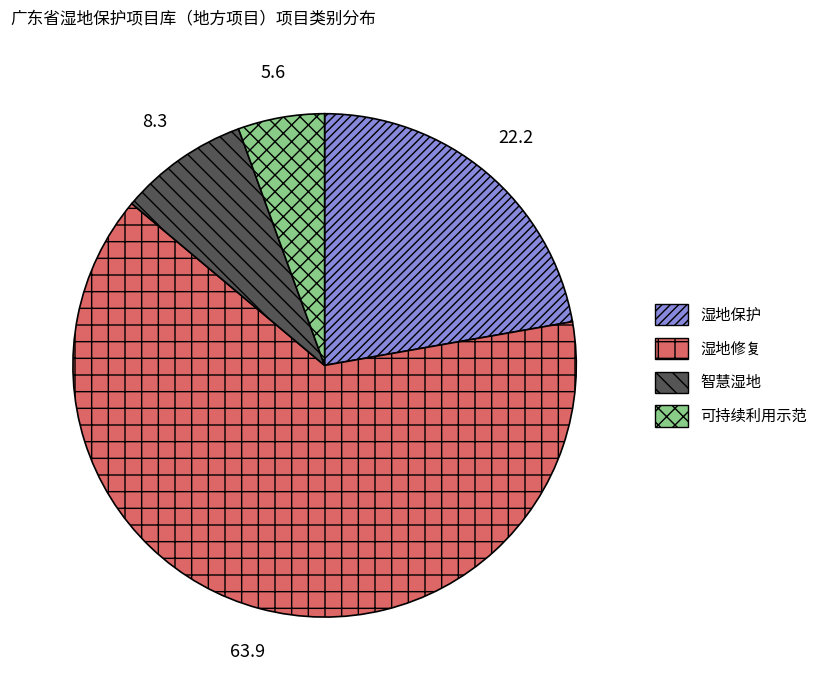

How many slices are in this pie chart?

4